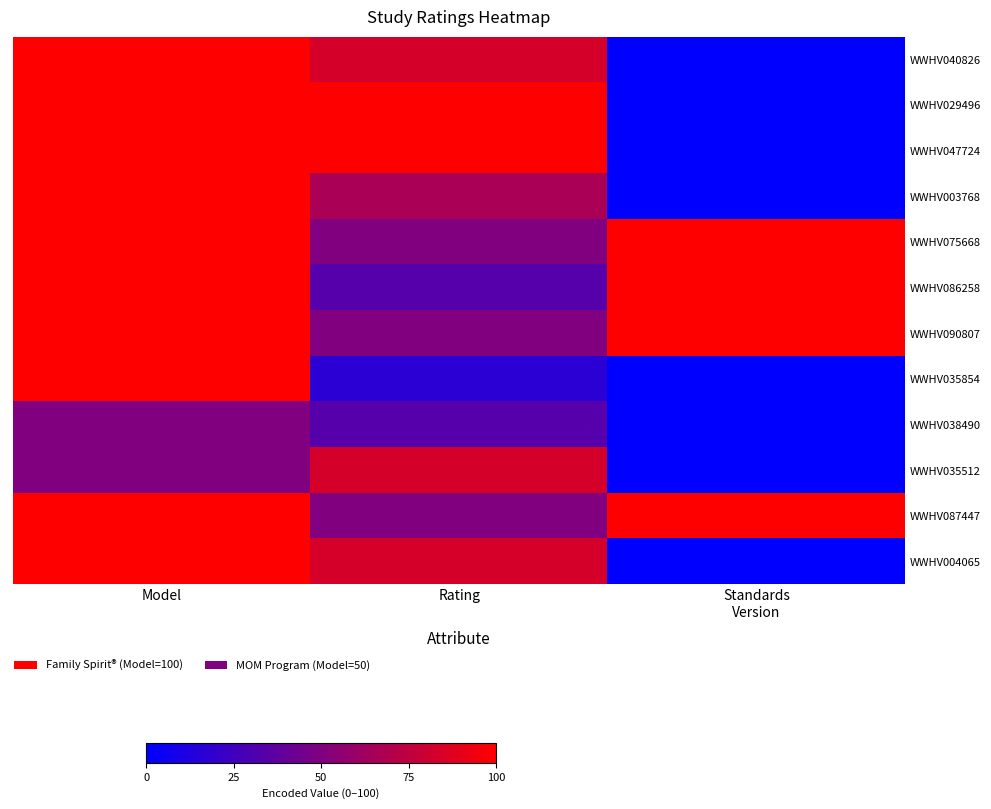

Reading right to left, what are all the values shown in this chart?

WWHV040826: Standards
Version=0.0	Rating=83.3	Model=100.0
WWHV029496: Standards
Version=0.0	Rating=100.0	Model=100.0
WWHV047724: Standards
Version=0.0	Rating=100.0	Model=100.0
WWHV003768: Standards
Version=0.0	Rating=66.7	Model=100.0
WWHV075668: Standards
Version=100.0	Rating=50.0	Model=100.0
WWHV086258: Standards
Version=100.0	Rating=33.3	Model=100.0
WWHV090807: Standards
Version=100.0	Rating=50.0	Model=100.0
WWHV035854: Standards
Version=0.0	Rating=16.7	Model=100.0
WWHV038490: Standards
Version=0.0	Rating=33.3	Model=50.0
WWHV035512: Standards
Version=0.0	Rating=83.3	Model=50.0
WWHV087447: Standards
Version=100.0	Rating=50.0	Model=100.0
WWHV004065: Standards
Version=0.0	Rating=83.3	Model=100.0